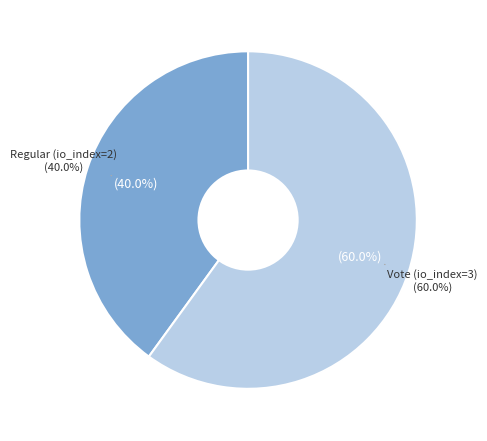

What is the smallest slice in the pie chart?

Regular (io_index=2)